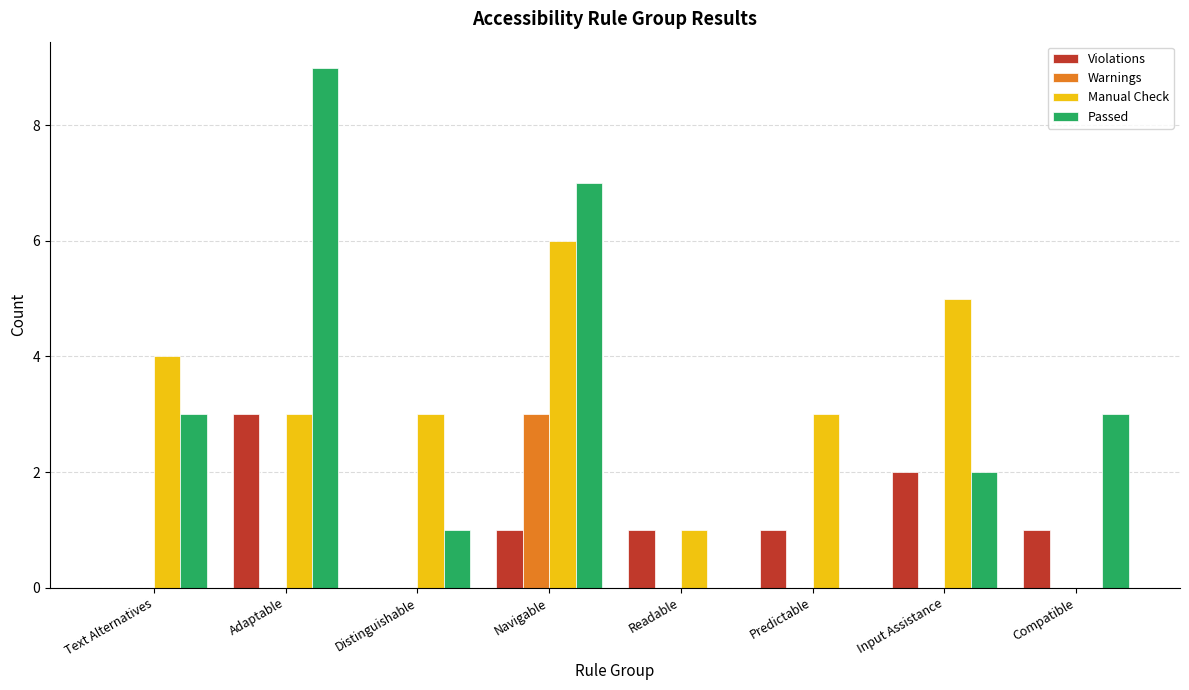

What is the sum of all Warnings values?

3